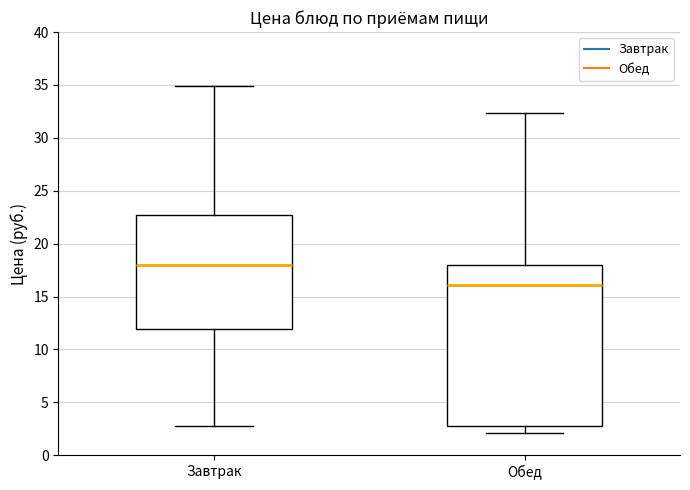

Reading left to right, transcribe this box plot: for each box, give where its median line is, the range the box spans, and where its two whiskers end, as read against the y-axis. The values are not printed on the chart, so give them approximately, as read against the axis.

Завтрак: median 18.0, box 12.0 to 22.5, whiskers 3.0 to 35.0
Обед: median 16.0, box 3.0 to 18.0, whiskers 2.0 to 32.5